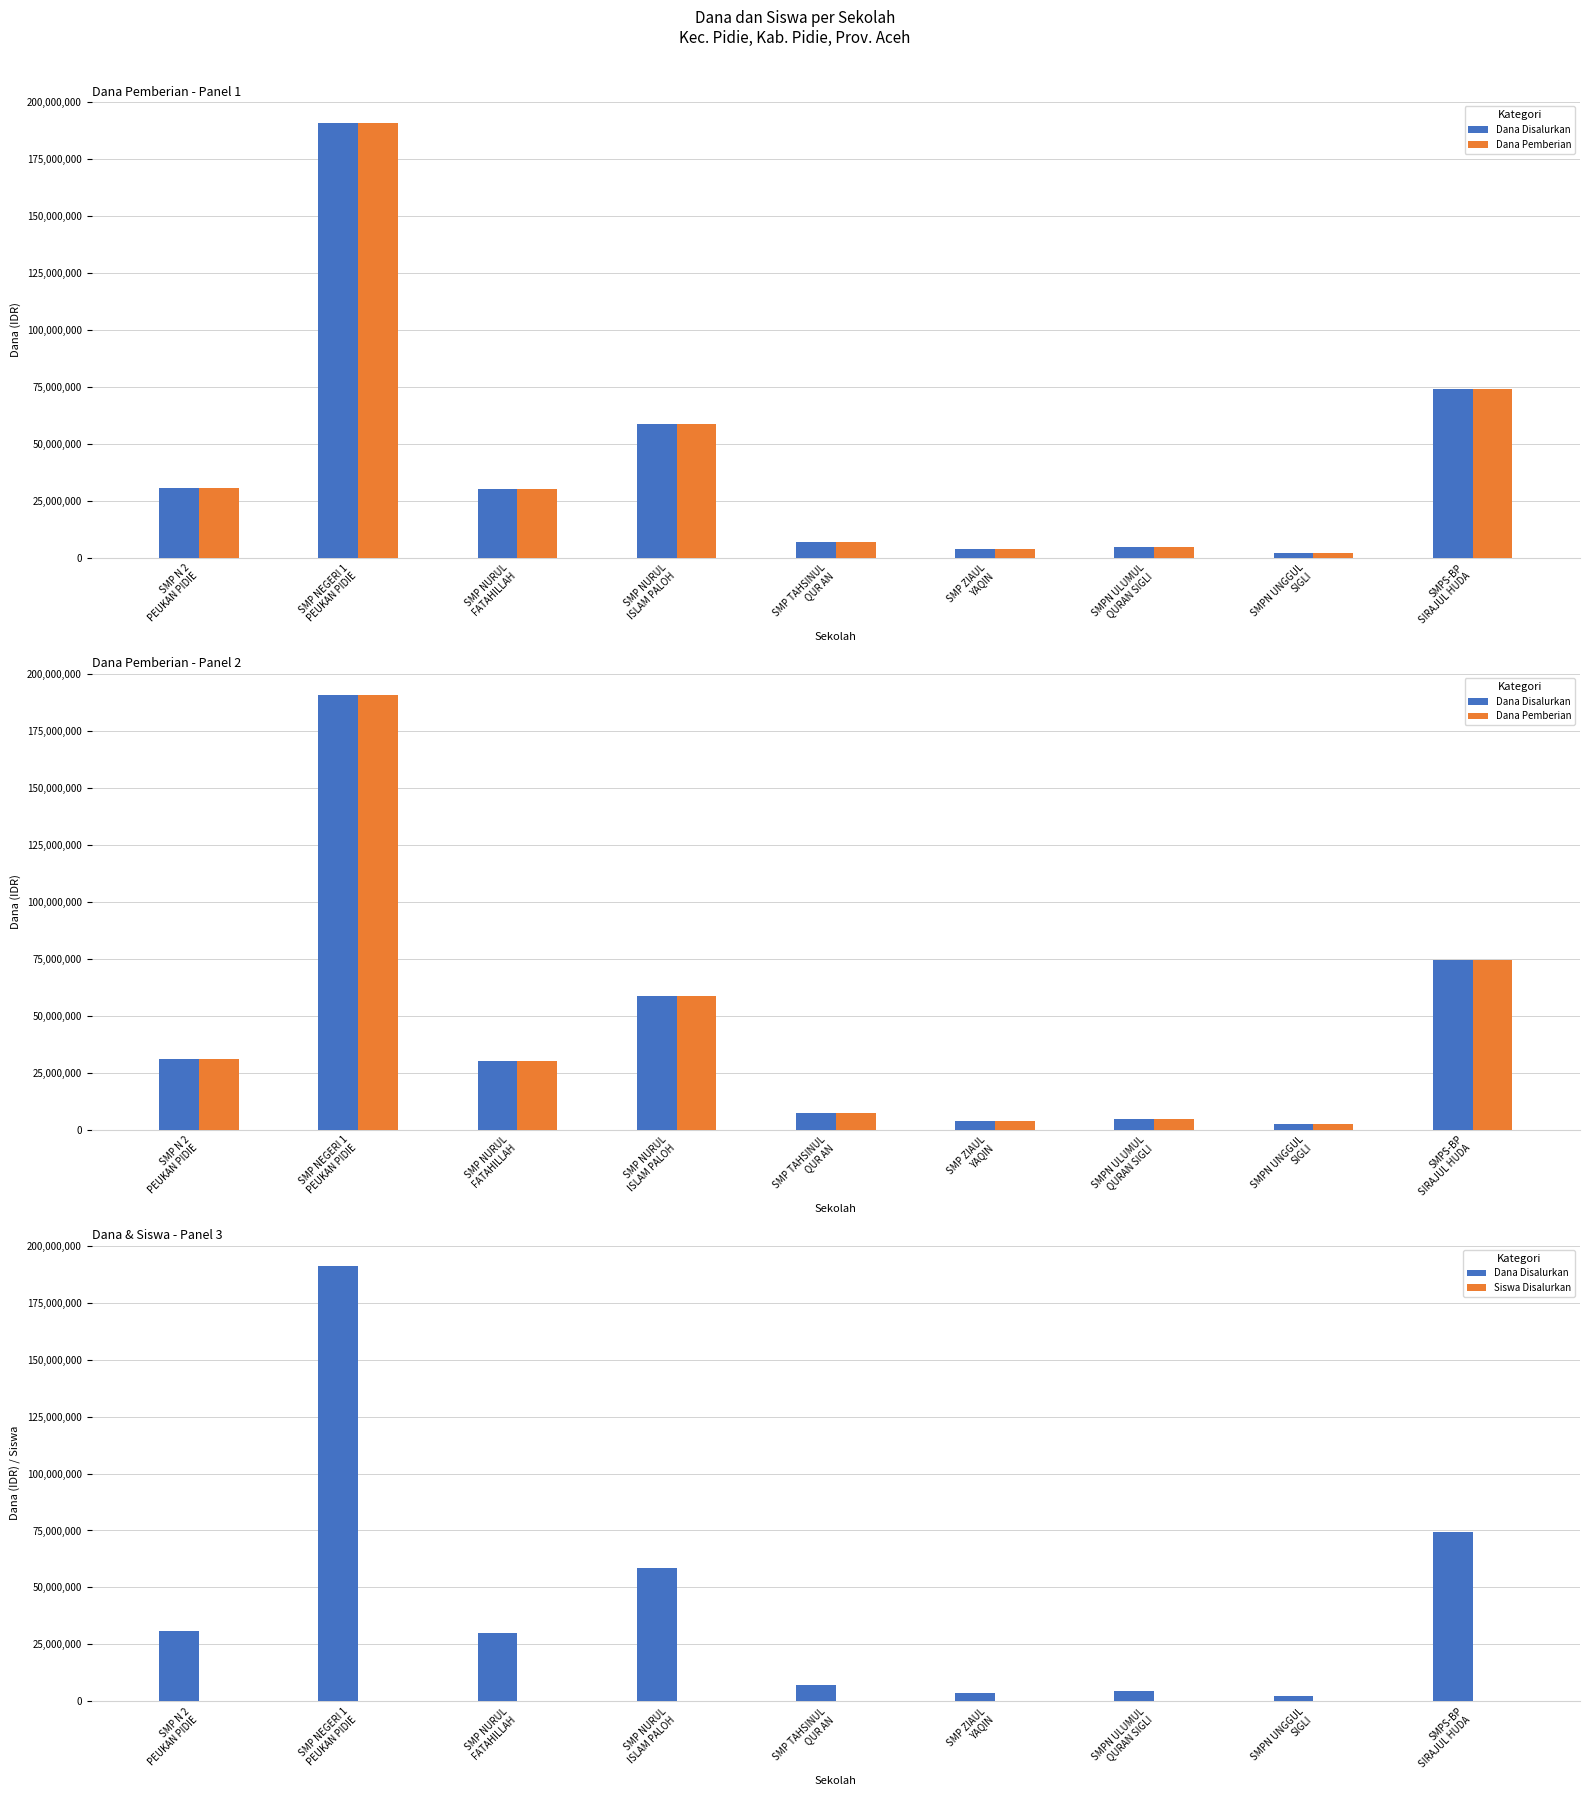

How many groups of bars are there?

9